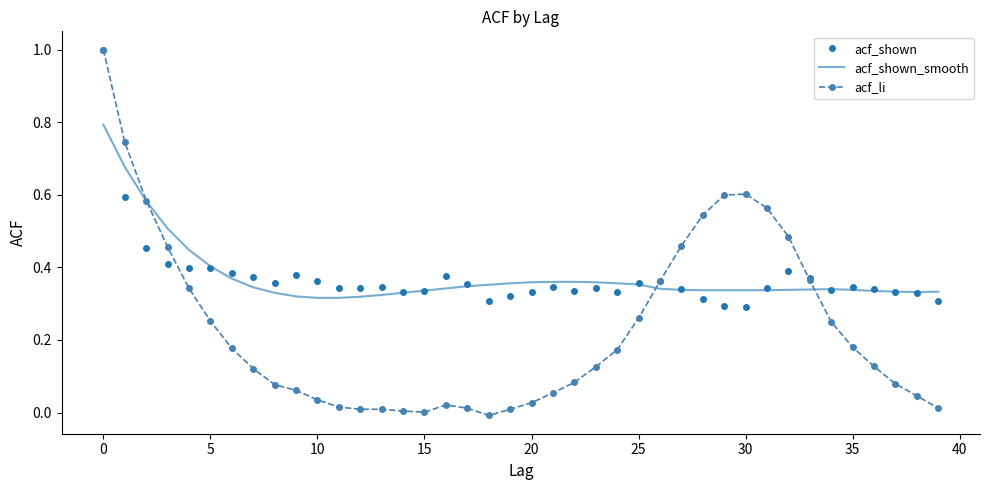

Which series has the widest spread of values?

acf_li